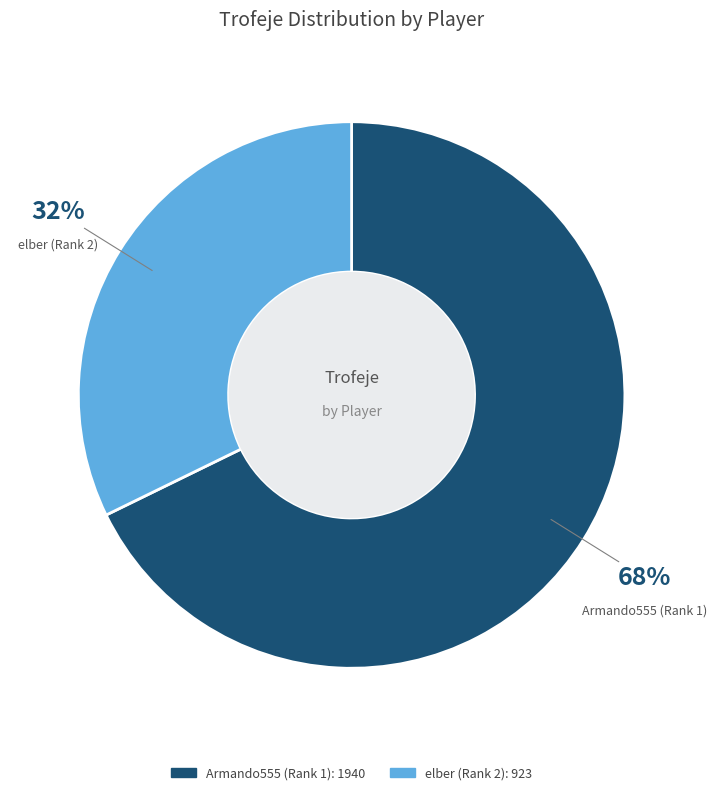

Which category has the biggest portion of the pie?

Armando555 (Rank 1)